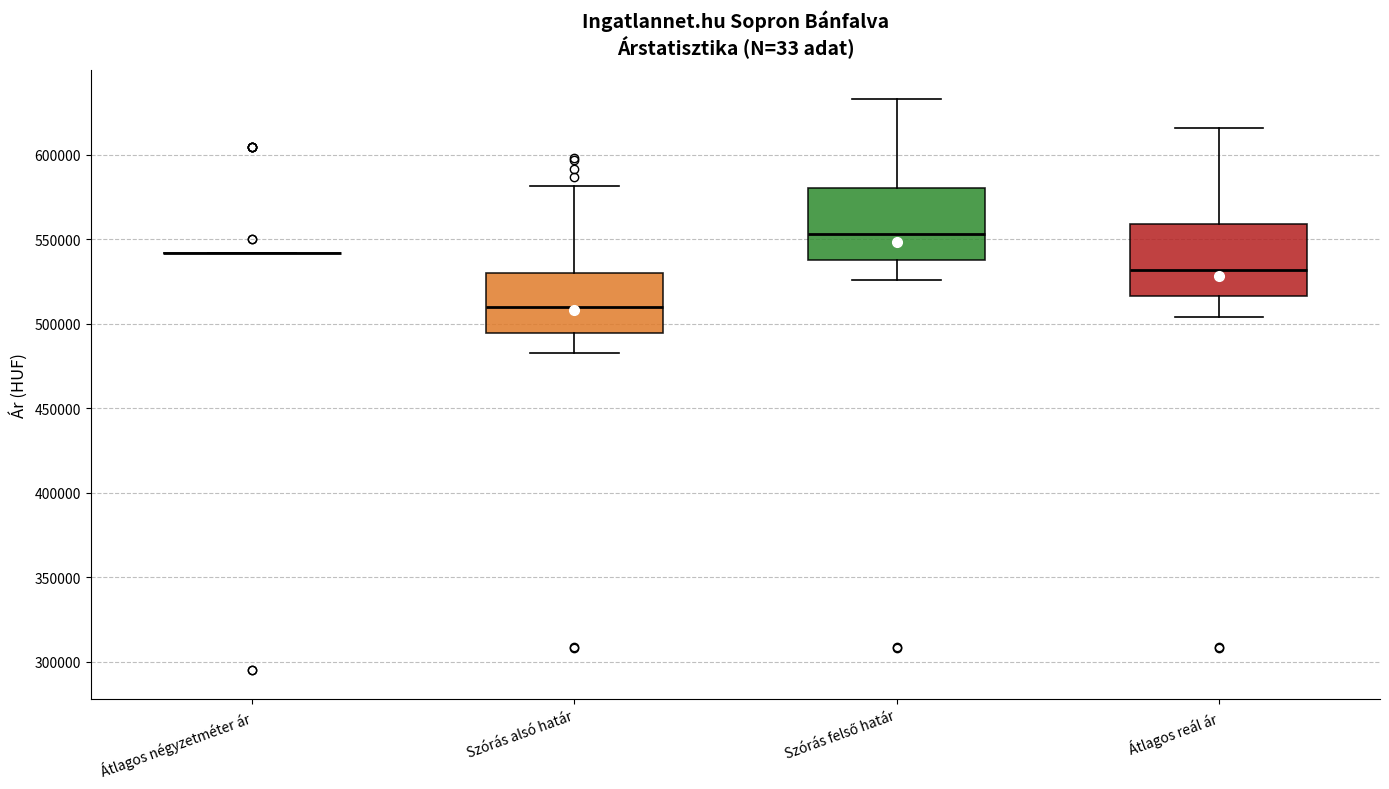

Reading left to right, transcribe this box plot: for each box, give where its median line is, the range the box spans, and where its two whiskers end, as read against the y-axis. The values are not printed on the chart, so give them approximately, as read against the axis.

Átlagos négyzetméter ár: box collapsed to a line at 540000, whiskers 540000 to 540000
Szórás alsó határ: median 510000, box 495000 to 530000, whiskers 485000 to 580000
Szórás felső határ: median 555000, box 540000 to 580000, whiskers 525000 to 635000
Átlagos reál ár: median 530000, box 515000 to 560000, whiskers 505000 to 615000